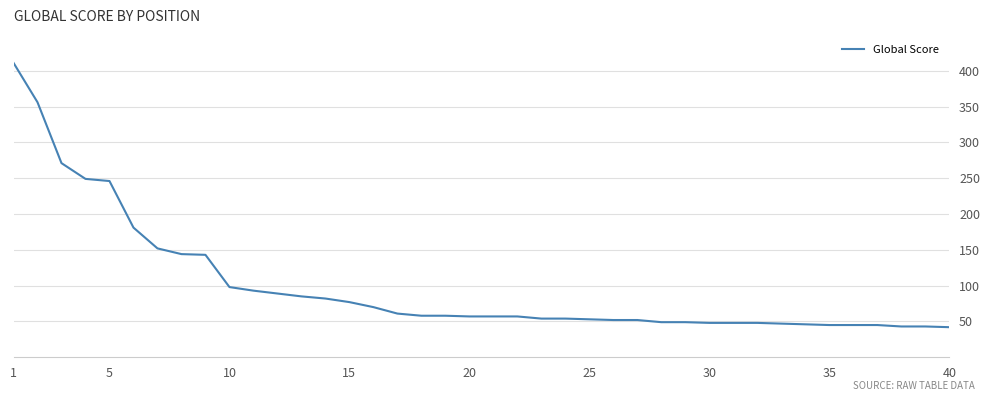

What is the difference between the maximum and minimum values?

369